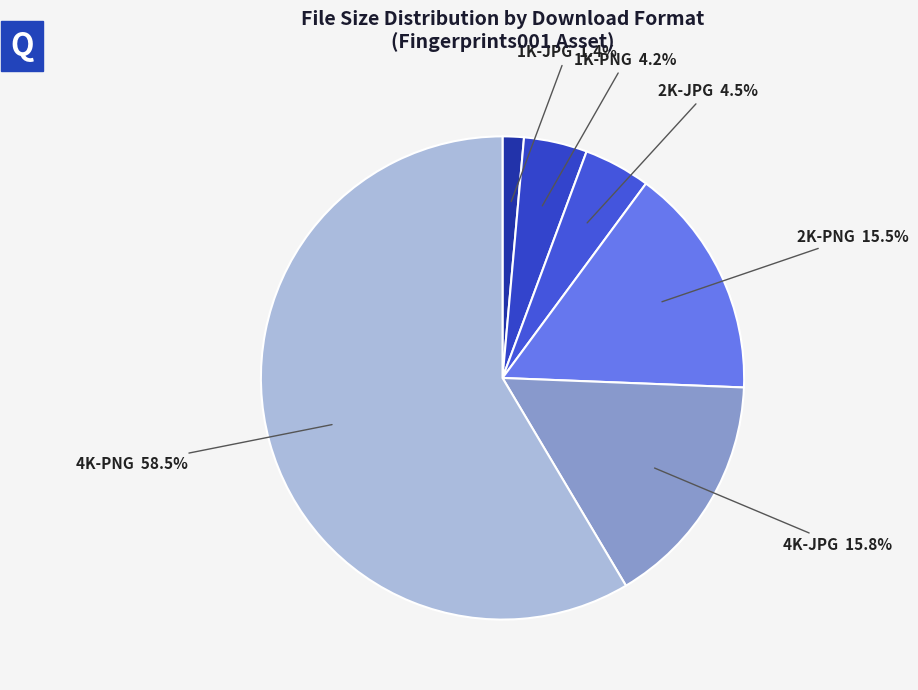

Count the number of slices in the pie.

6